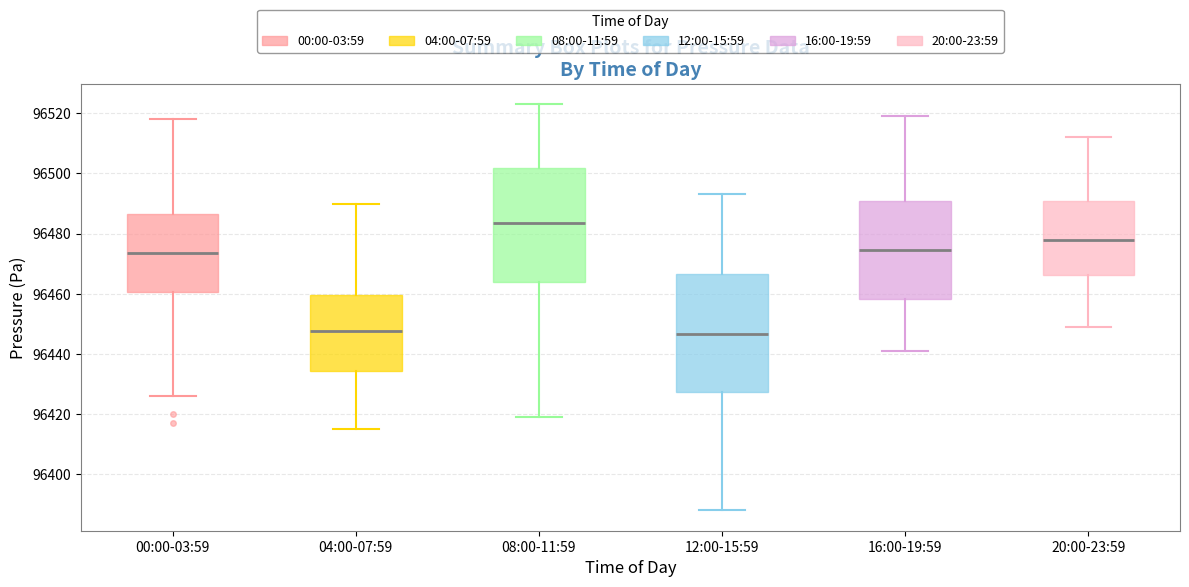

Reading left to right, transcribe this box plot: for each box, give where its median line is, the range the box spans, and where its two whiskers end, as read against the y-axis. The values are not printed on the chart, so give them approximately, as read against the axis.

00:00-03:59: median 96474, box 96460 to 96486, whiskers 96426 to 96518
04:00-07:59: median 96448, box 96434 to 96460, whiskers 96416 to 96490
08:00-11:59: median 96484, box 96464 to 96502, whiskers 96420 to 96524
12:00-15:59: median 96446, box 96428 to 96466, whiskers 96388 to 96494
16:00-19:59: median 96474, box 96458 to 96490, whiskers 96442 to 96520
20:00-23:59: median 96478, box 96466 to 96492, whiskers 96450 to 96512